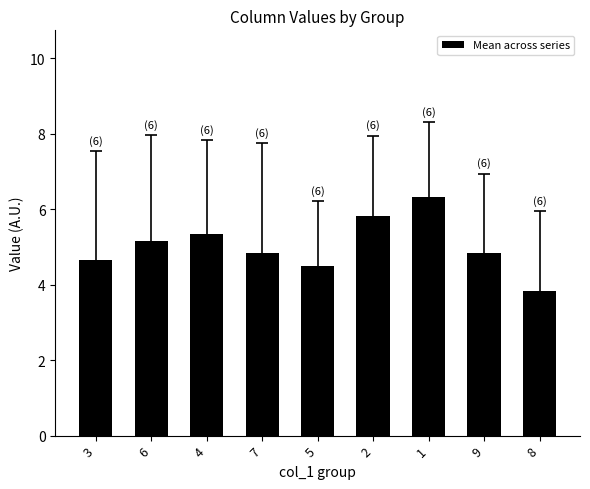

The value at 3 is 4.7. True or false?

True